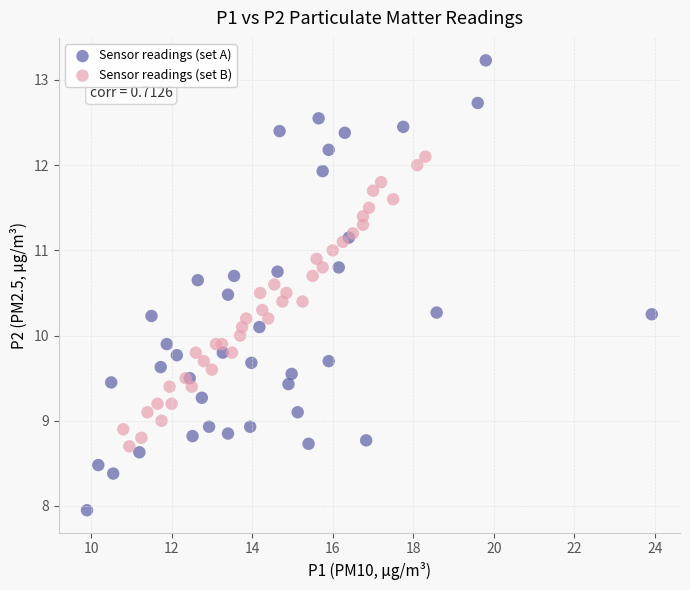

Which series has the widest spread of Y values?

Sensor readings (set A)